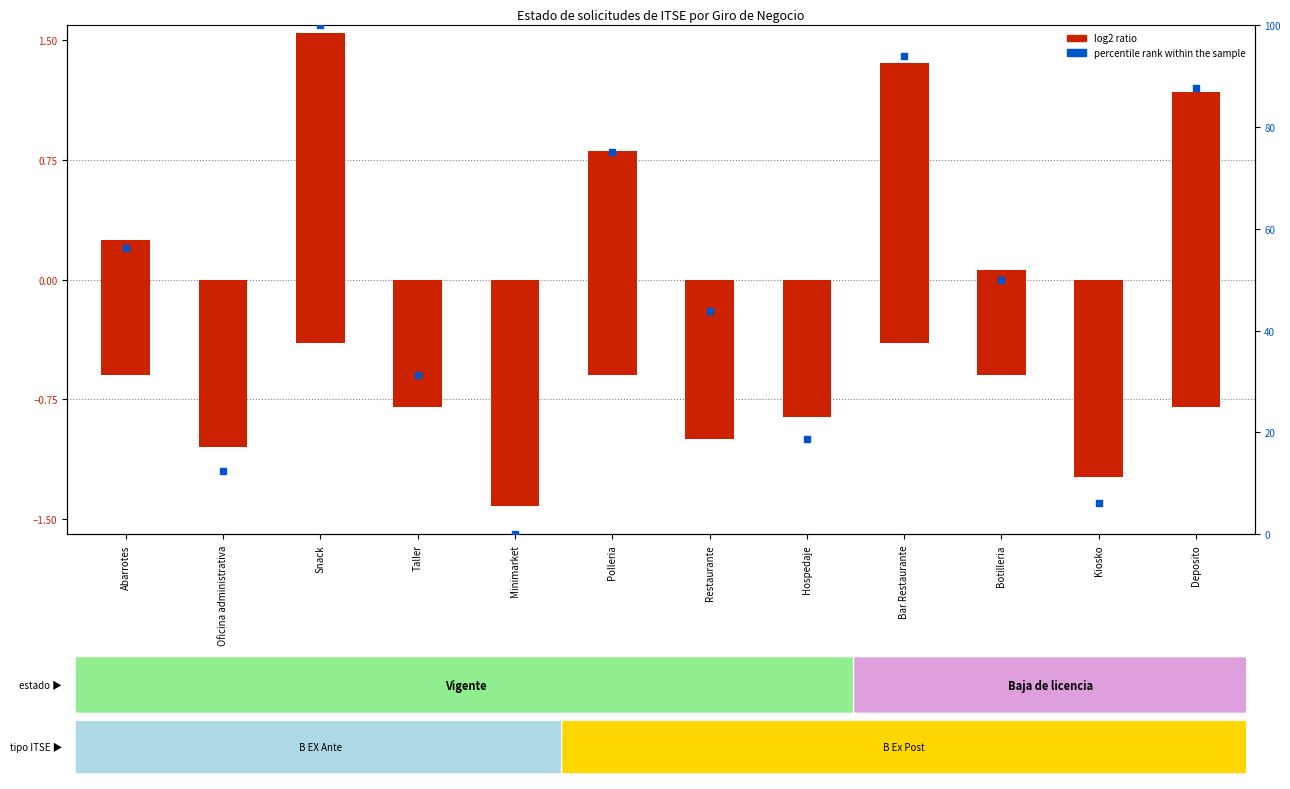

At which category is the sum across all series the highest?

Snack